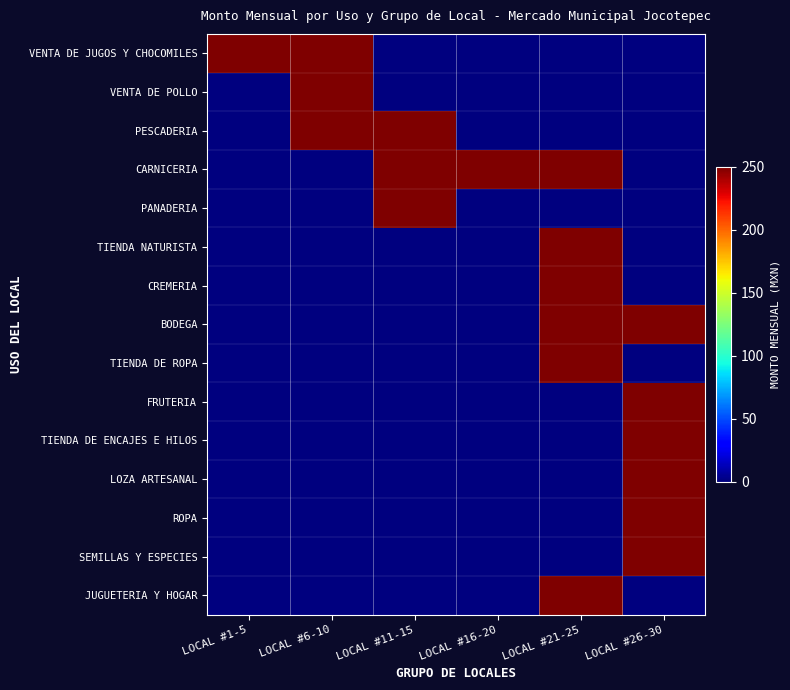

Reading left to right, transcribe all the data shown in this chart.

VENTA DE JUGOS Y CHOCOMILES: LOCAL #1-5=250	LOCAL #6-10=250	LOCAL #11-15=0	LOCAL #16-20=0	LOCAL #21-25=0	LOCAL #26-30=0
VENTA DE POLLO: LOCAL #1-5=0	LOCAL #6-10=250	LOCAL #11-15=0	LOCAL #16-20=0	LOCAL #21-25=0	LOCAL #26-30=0
PESCADERIA: LOCAL #1-5=0	LOCAL #6-10=250	LOCAL #11-15=250	LOCAL #16-20=0	LOCAL #21-25=0	LOCAL #26-30=0
CARNICERIA: LOCAL #1-5=0	LOCAL #6-10=0	LOCAL #11-15=250	LOCAL #16-20=250	LOCAL #21-25=250	LOCAL #26-30=0
PANADERIA: LOCAL #1-5=0	LOCAL #6-10=0	LOCAL #11-15=250	LOCAL #16-20=0	LOCAL #21-25=0	LOCAL #26-30=0
TIENDA NATURISTA: LOCAL #1-5=0	LOCAL #6-10=0	LOCAL #11-15=0	LOCAL #16-20=0	LOCAL #21-25=250	LOCAL #26-30=0
CREMERIA: LOCAL #1-5=0	LOCAL #6-10=0	LOCAL #11-15=0	LOCAL #16-20=0	LOCAL #21-25=250	LOCAL #26-30=0
BODEGA: LOCAL #1-5=0	LOCAL #6-10=0	LOCAL #11-15=0	LOCAL #16-20=0	LOCAL #21-25=250	LOCAL #26-30=250
TIENDA DE ROPA: LOCAL #1-5=0	LOCAL #6-10=0	LOCAL #11-15=0	LOCAL #16-20=0	LOCAL #21-25=250	LOCAL #26-30=0
FRUTERIA: LOCAL #1-5=0	LOCAL #6-10=0	LOCAL #11-15=0	LOCAL #16-20=0	LOCAL #21-25=0	LOCAL #26-30=250
TIENDA DE ENCAJES E HILOS: LOCAL #1-5=0	LOCAL #6-10=0	LOCAL #11-15=0	LOCAL #16-20=0	LOCAL #21-25=0	LOCAL #26-30=250
LOZA ARTESANAL: LOCAL #1-5=0	LOCAL #6-10=0	LOCAL #11-15=0	LOCAL #16-20=0	LOCAL #21-25=0	LOCAL #26-30=250
ROPA: LOCAL #1-5=0	LOCAL #6-10=0	LOCAL #11-15=0	LOCAL #16-20=0	LOCAL #21-25=0	LOCAL #26-30=250
SEMILLAS Y ESPECIES: LOCAL #1-5=0	LOCAL #6-10=0	LOCAL #11-15=0	LOCAL #16-20=0	LOCAL #21-25=0	LOCAL #26-30=250
JUGUETERIA Y HOGAR: LOCAL #1-5=0	LOCAL #6-10=0	LOCAL #11-15=0	LOCAL #16-20=0	LOCAL #21-25=250	LOCAL #26-30=0